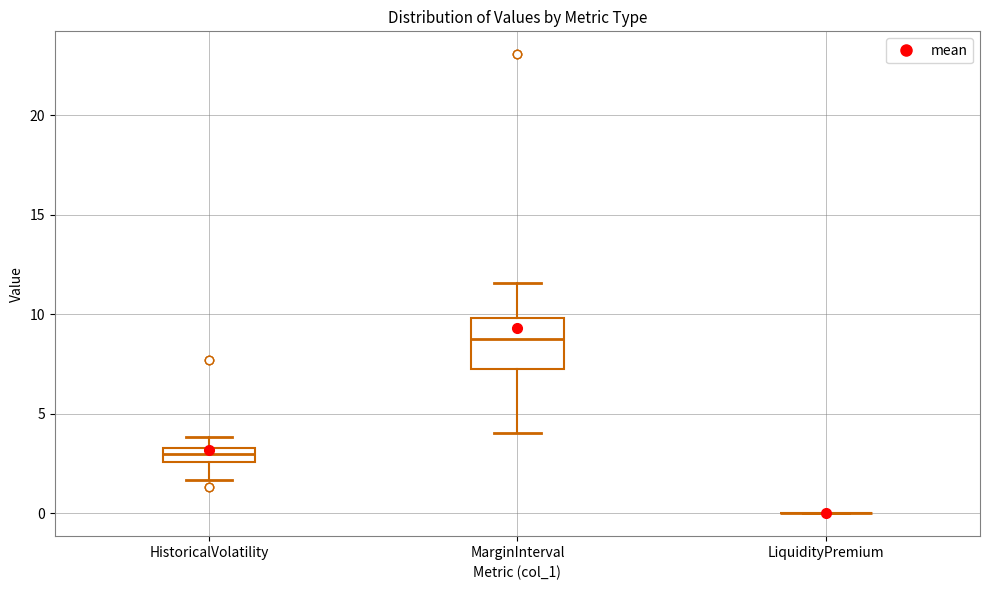

Where does the median line of the box for HistoricalVolatility sit on the y-axis? The values are not printed on the chart, so give them approximately, as read against the axis.

3.0